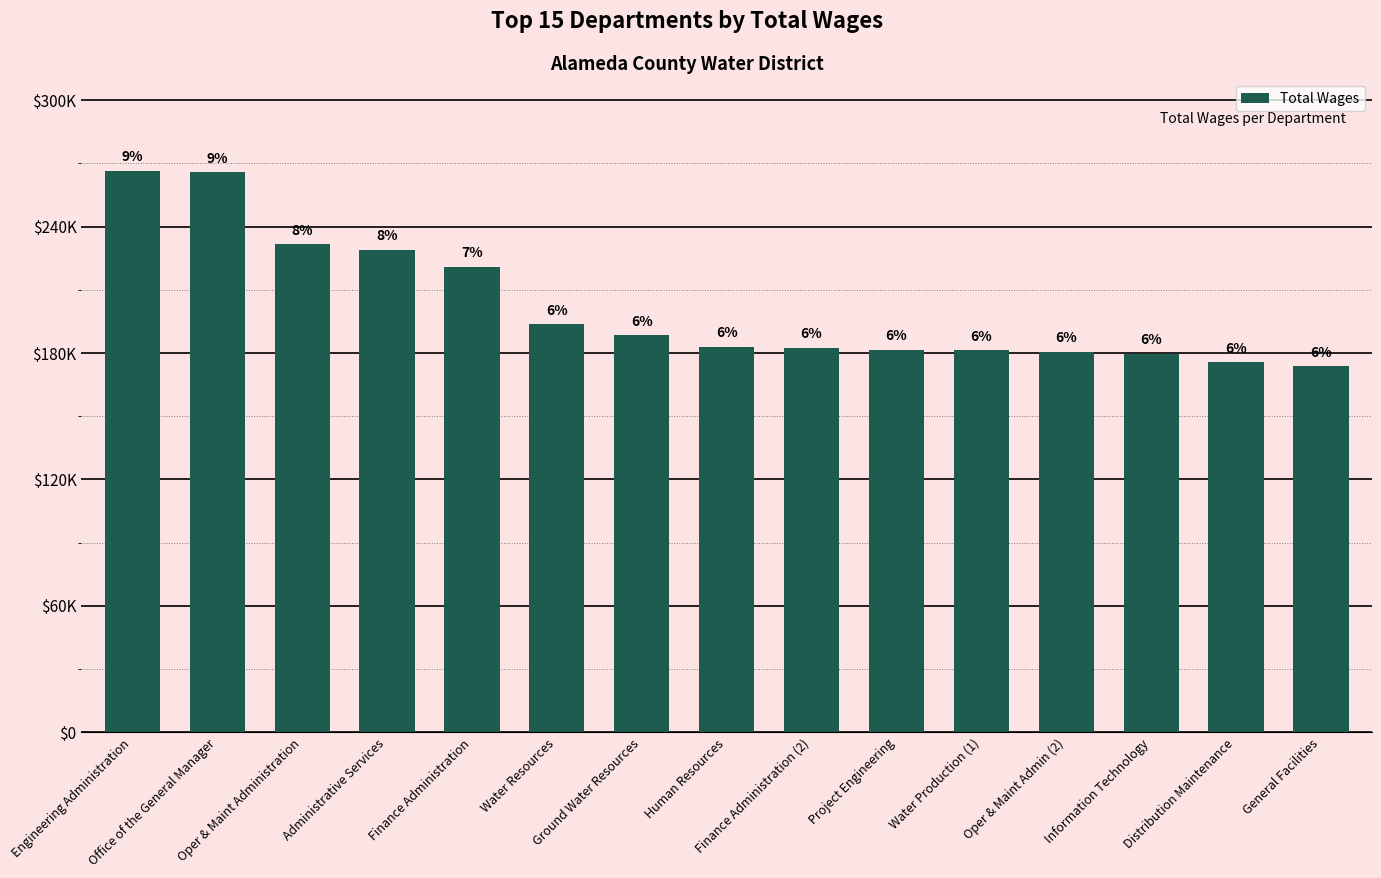

Does the chart contain any negative values?

No